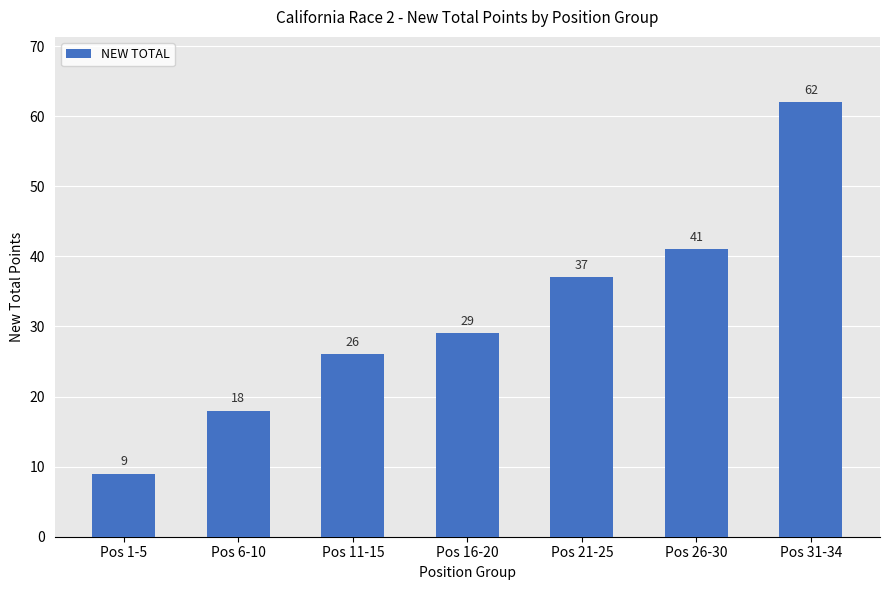

What is the approximate value at Pos 21-25, to the nearest 5?

35